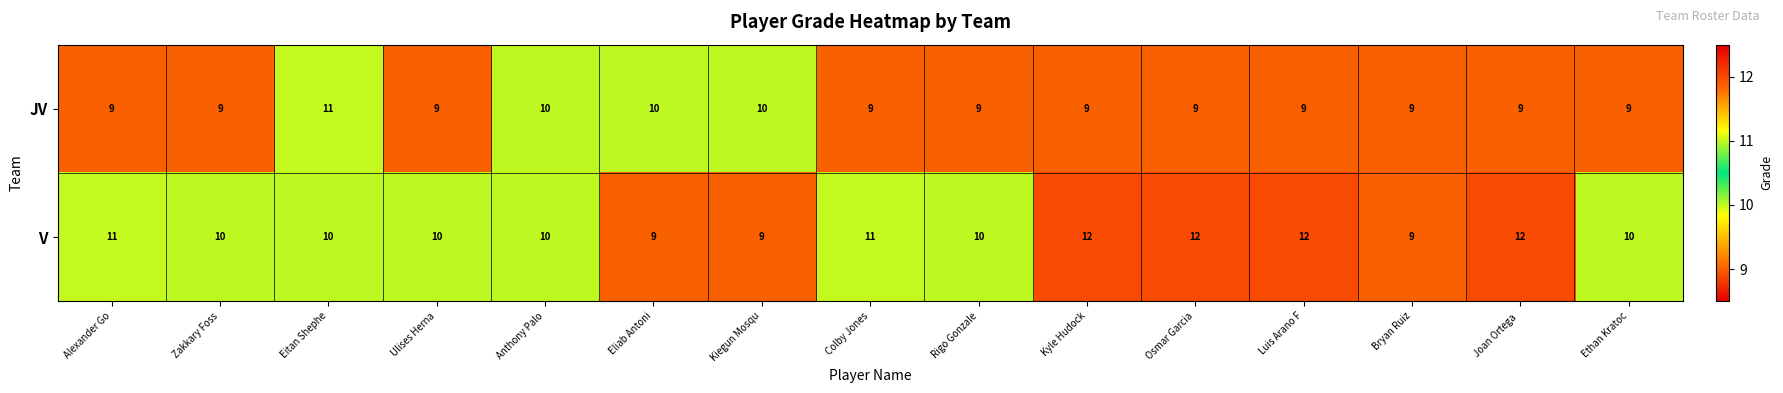

What is the total value across all series at Ulises Herna?

19